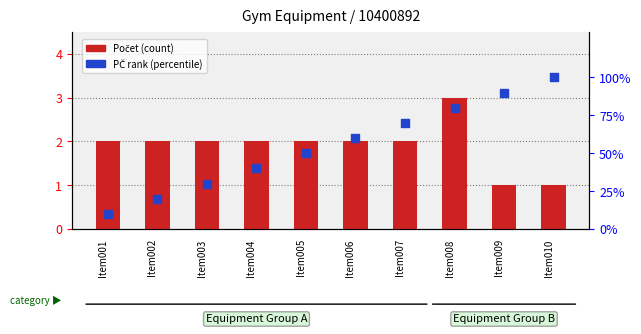

Which series has the widest spread of Y values?

PČ rank (percentile)